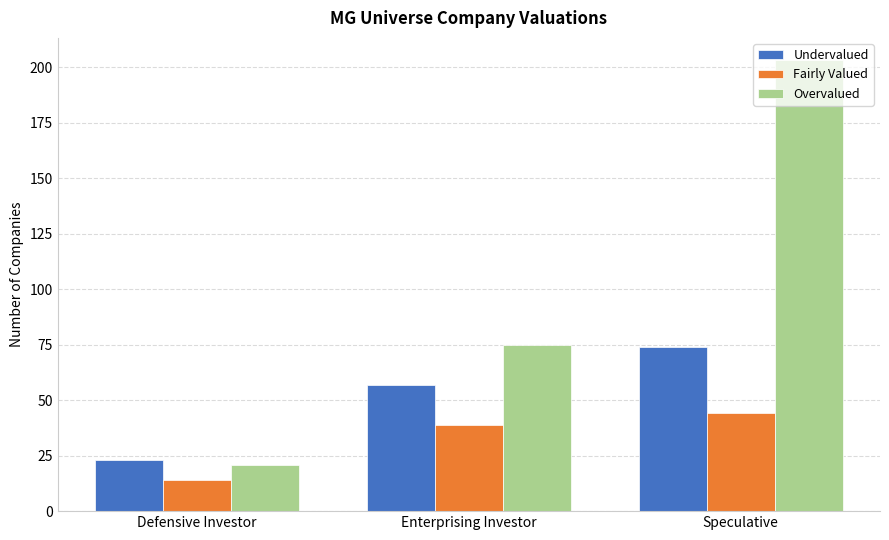

Count the number of categories in the chart.

3